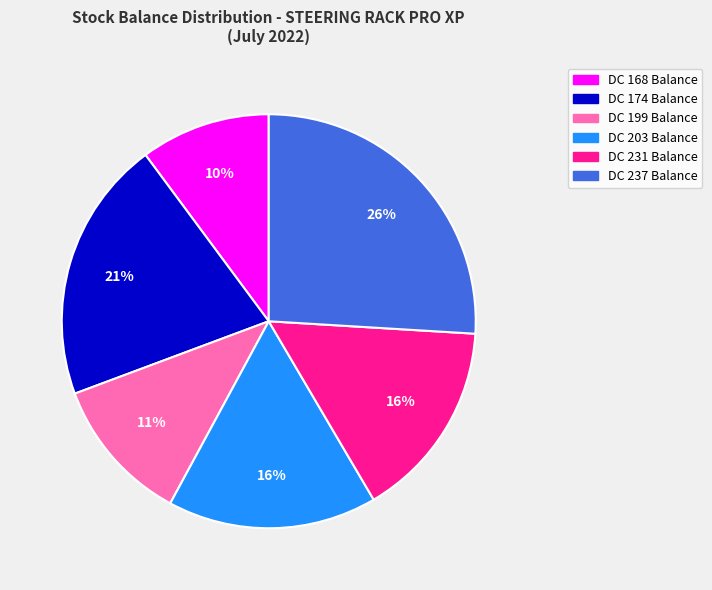

Does DC 237 Balance represent more than half of the total?

No